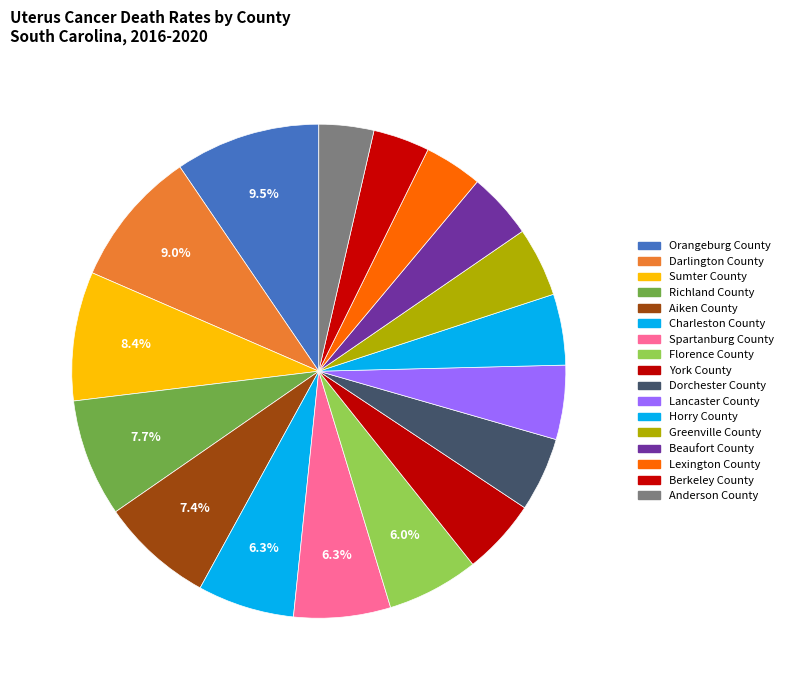

What is the change in value from Darlington County to Berkeley County?

-5.0